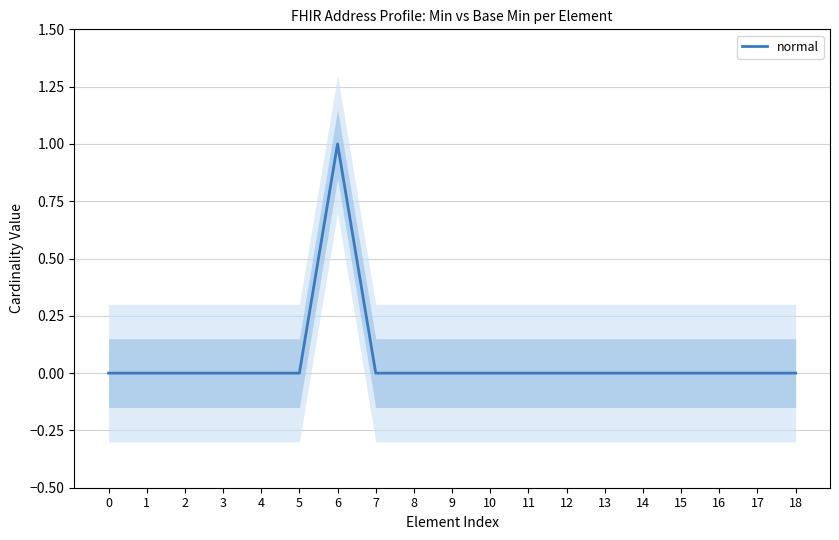

Does the chart display data point markers on the line(s)?

No